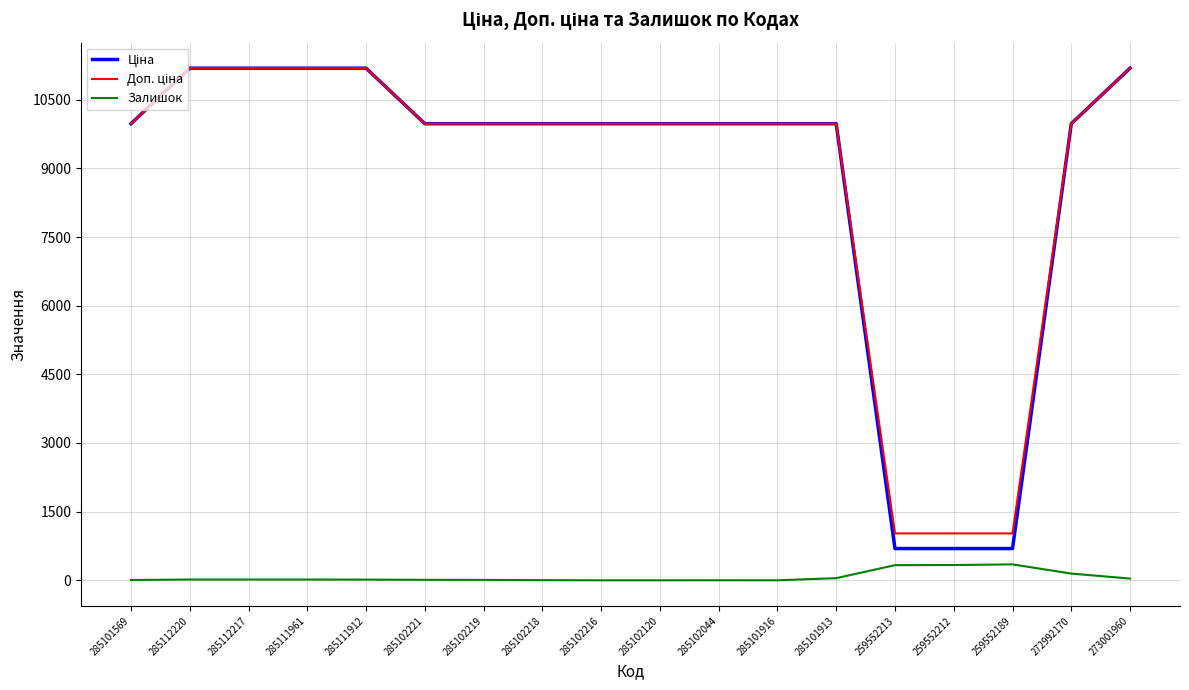

What is the spread (max minus min) of values at 285101916?

9975.0